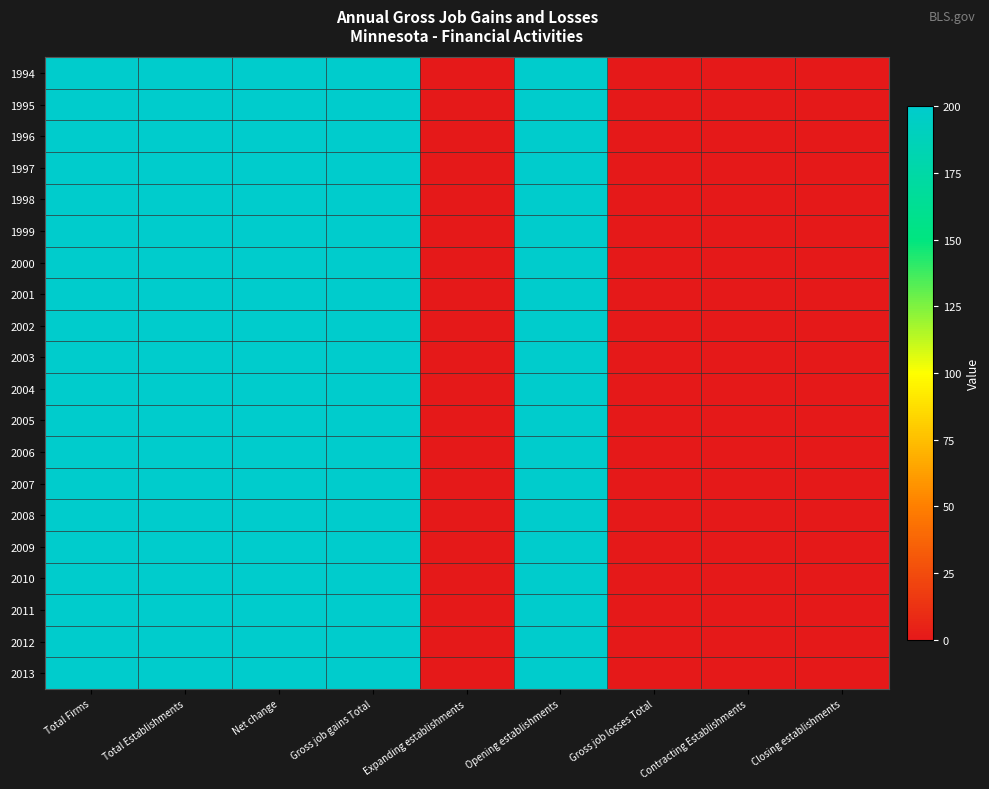

Reading left to right, what are all the values shown in this chart?

1994: Total Firms=200	Total Establishments=200	Net change=200	Gross job gains Total=200	Expanding establishments=0	Opening establishments=200	Gross job losses Total=0	Contracting Establishments=0	Closing establishments=0
1995: Total Firms=200	Total Establishments=200	Net change=200	Gross job gains Total=200	Expanding establishments=0	Opening establishments=200	Gross job losses Total=0	Contracting Establishments=0	Closing establishments=0
1996: Total Firms=200	Total Establishments=200	Net change=200	Gross job gains Total=200	Expanding establishments=0	Opening establishments=200	Gross job losses Total=0	Contracting Establishments=0	Closing establishments=0
1997: Total Firms=200	Total Establishments=200	Net change=200	Gross job gains Total=200	Expanding establishments=0	Opening establishments=200	Gross job losses Total=0	Contracting Establishments=0	Closing establishments=0
1998: Total Firms=200	Total Establishments=200	Net change=200	Gross job gains Total=200	Expanding establishments=0	Opening establishments=200	Gross job losses Total=0	Contracting Establishments=0	Closing establishments=0
1999: Total Firms=200	Total Establishments=200	Net change=200	Gross job gains Total=200	Expanding establishments=0	Opening establishments=200	Gross job losses Total=0	Contracting Establishments=0	Closing establishments=0
2000: Total Firms=200	Total Establishments=200	Net change=200	Gross job gains Total=200	Expanding establishments=0	Opening establishments=200	Gross job losses Total=0	Contracting Establishments=0	Closing establishments=0
2001: Total Firms=200	Total Establishments=200	Net change=200	Gross job gains Total=200	Expanding establishments=0	Opening establishments=200	Gross job losses Total=0	Contracting Establishments=0	Closing establishments=0
2002: Total Firms=200	Total Establishments=200	Net change=200	Gross job gains Total=200	Expanding establishments=0	Opening establishments=200	Gross job losses Total=0	Contracting Establishments=0	Closing establishments=0
2003: Total Firms=200	Total Establishments=200	Net change=200	Gross job gains Total=200	Expanding establishments=0	Opening establishments=200	Gross job losses Total=0	Contracting Establishments=0	Closing establishments=0
2004: Total Firms=200	Total Establishments=200	Net change=200	Gross job gains Total=200	Expanding establishments=0	Opening establishments=200	Gross job losses Total=0	Contracting Establishments=0	Closing establishments=0
2005: Total Firms=200	Total Establishments=200	Net change=200	Gross job gains Total=200	Expanding establishments=0	Opening establishments=200	Gross job losses Total=0	Contracting Establishments=0	Closing establishments=0
2006: Total Firms=200	Total Establishments=200	Net change=200	Gross job gains Total=200	Expanding establishments=0	Opening establishments=200	Gross job losses Total=0	Contracting Establishments=0	Closing establishments=0
2007: Total Firms=200	Total Establishments=200	Net change=200	Gross job gains Total=200	Expanding establishments=0	Opening establishments=200	Gross job losses Total=0	Contracting Establishments=0	Closing establishments=0
2008: Total Firms=200	Total Establishments=200	Net change=200	Gross job gains Total=200	Expanding establishments=0	Opening establishments=200	Gross job losses Total=0	Contracting Establishments=0	Closing establishments=0
2009: Total Firms=200	Total Establishments=200	Net change=200	Gross job gains Total=200	Expanding establishments=0	Opening establishments=200	Gross job losses Total=0	Contracting Establishments=0	Closing establishments=0
2010: Total Firms=200	Total Establishments=200	Net change=200	Gross job gains Total=200	Expanding establishments=0	Opening establishments=200	Gross job losses Total=0	Contracting Establishments=0	Closing establishments=0
2011: Total Firms=200	Total Establishments=200	Net change=200	Gross job gains Total=200	Expanding establishments=0	Opening establishments=200	Gross job losses Total=0	Contracting Establishments=0	Closing establishments=0
2012: Total Firms=200	Total Establishments=200	Net change=200	Gross job gains Total=200	Expanding establishments=0	Opening establishments=200	Gross job losses Total=0	Contracting Establishments=0	Closing establishments=0
2013: Total Firms=200	Total Establishments=200	Net change=200	Gross job gains Total=200	Expanding establishments=0	Opening establishments=200	Gross job losses Total=0	Contracting Establishments=0	Closing establishments=0